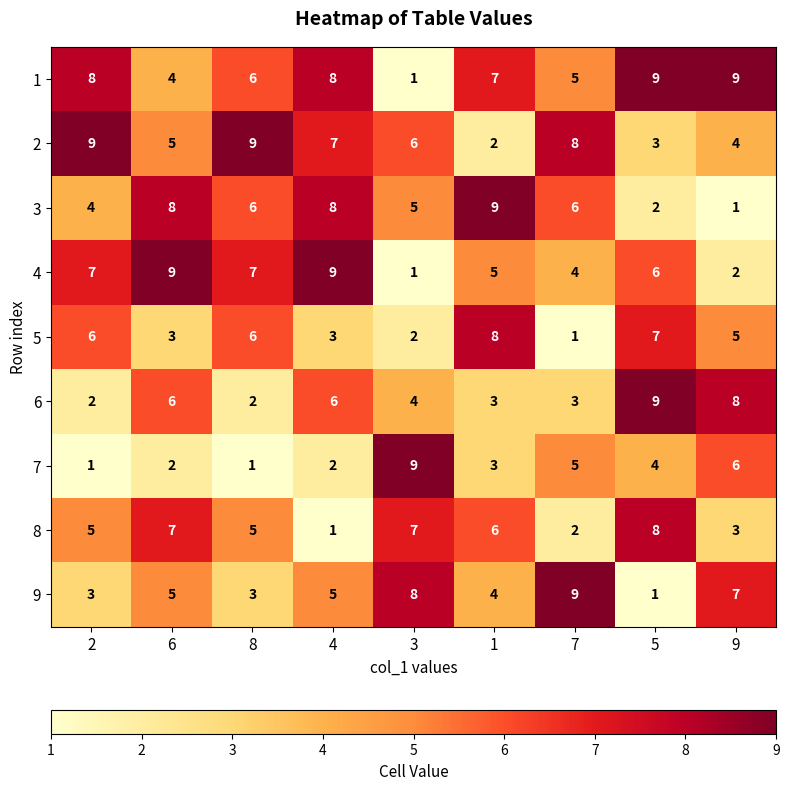

What is the total value across all series at 4?

49